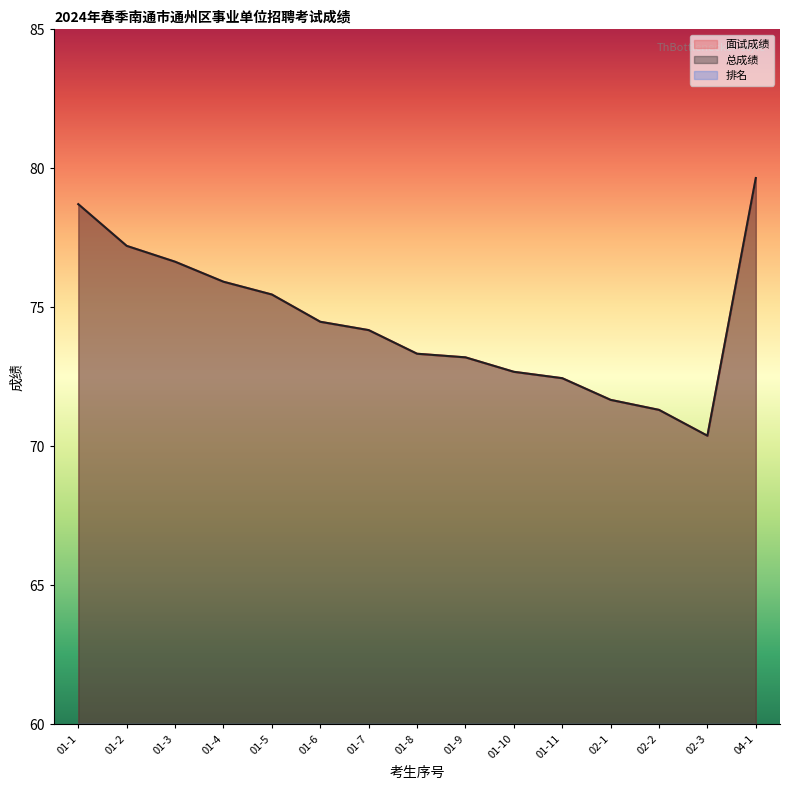

How many data points in 排名 are less than 4?

7